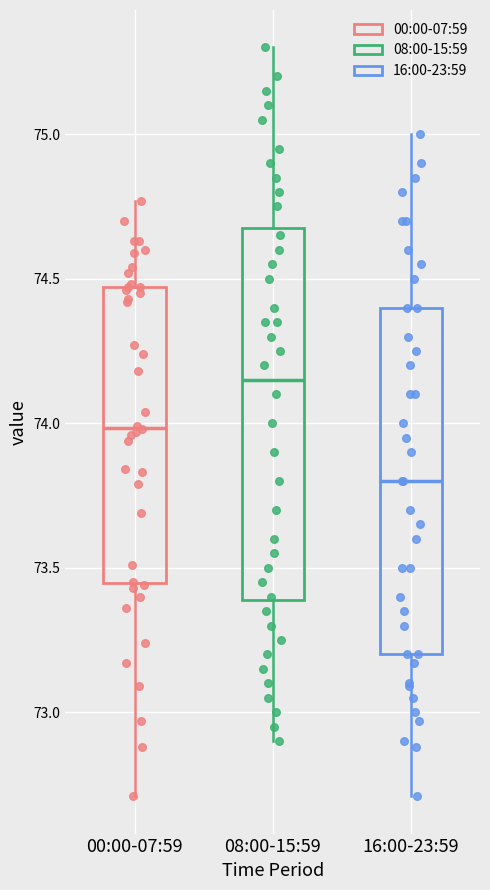

Where is the upper edge of the box for 00:00-07:59 on the y-axis? The values are not printed on the chart, so give them approximately, as read against the axis.

74.45